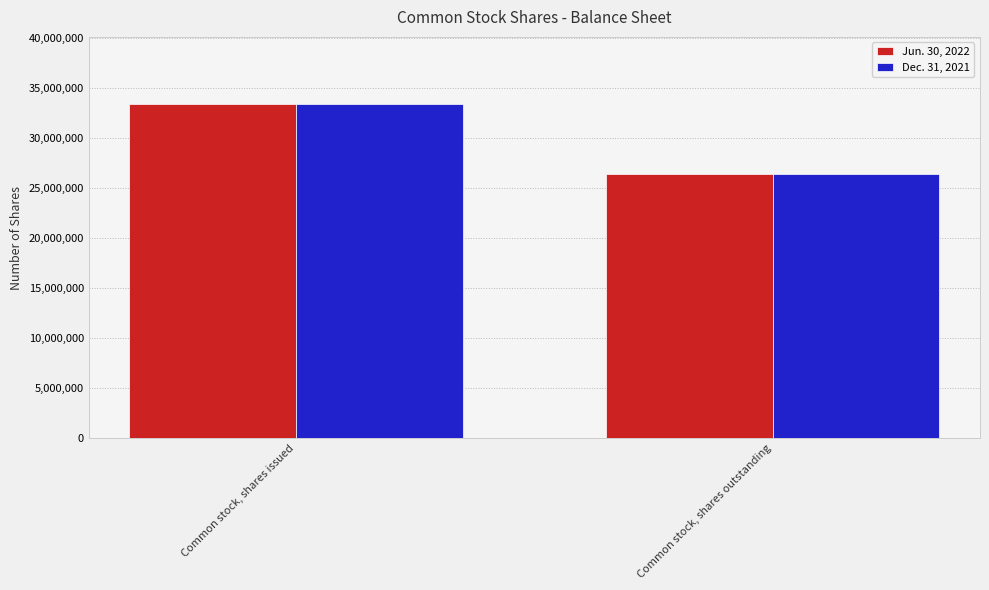

Which category has the lowest value across all series?

Common stock, shares outstanding